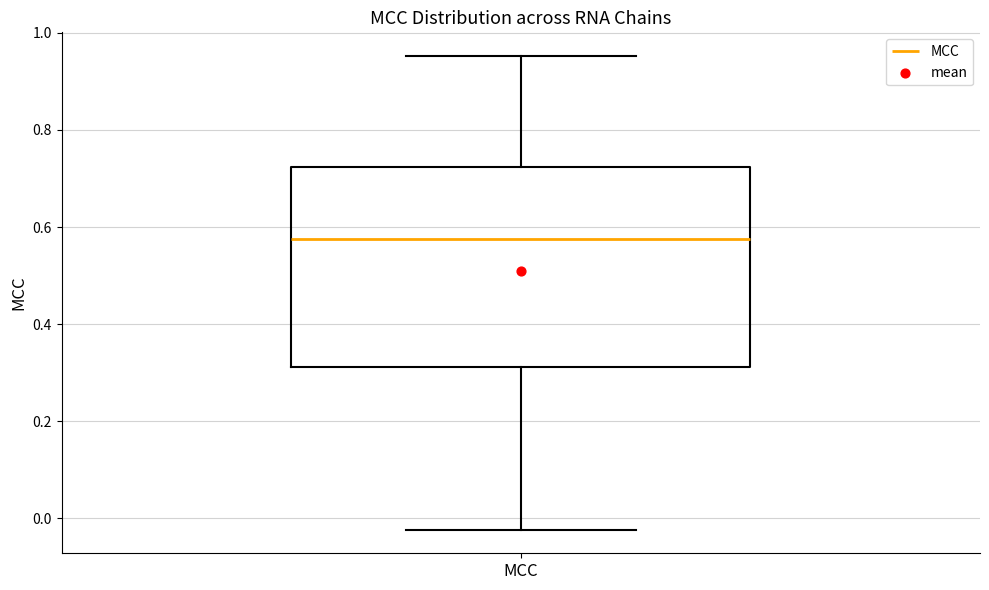

Where does the median line of the box for MCC sit on the y-axis? The values are not printed on the chart, so give them approximately, as read against the axis.

0.58